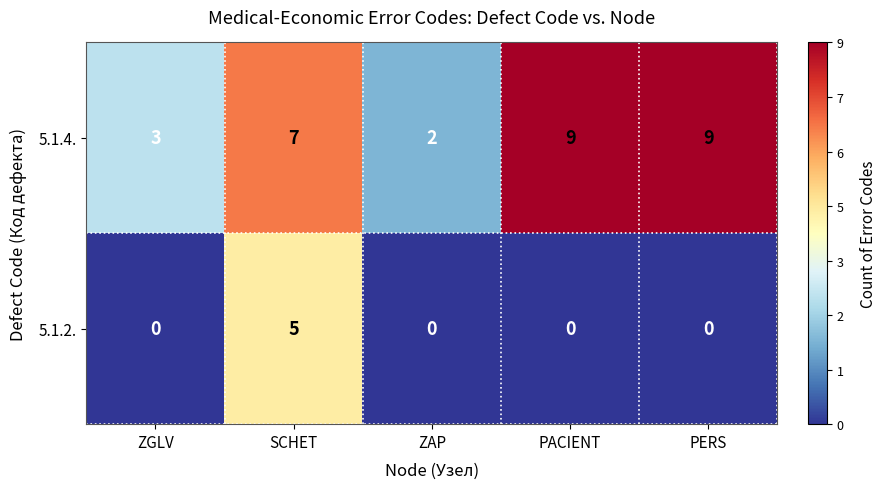

Which series has the largest range (max minus min)?

5.1.4.